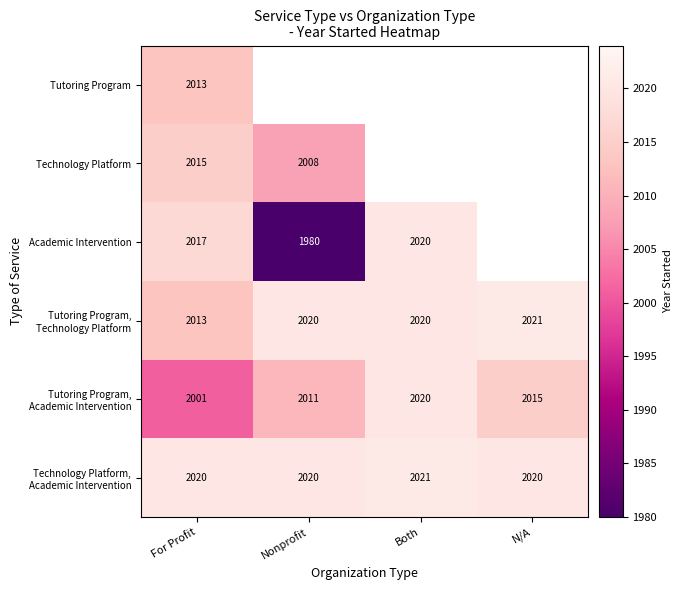

What is the difference between the Technology Platform values at For Profit and Nonprofit?

7